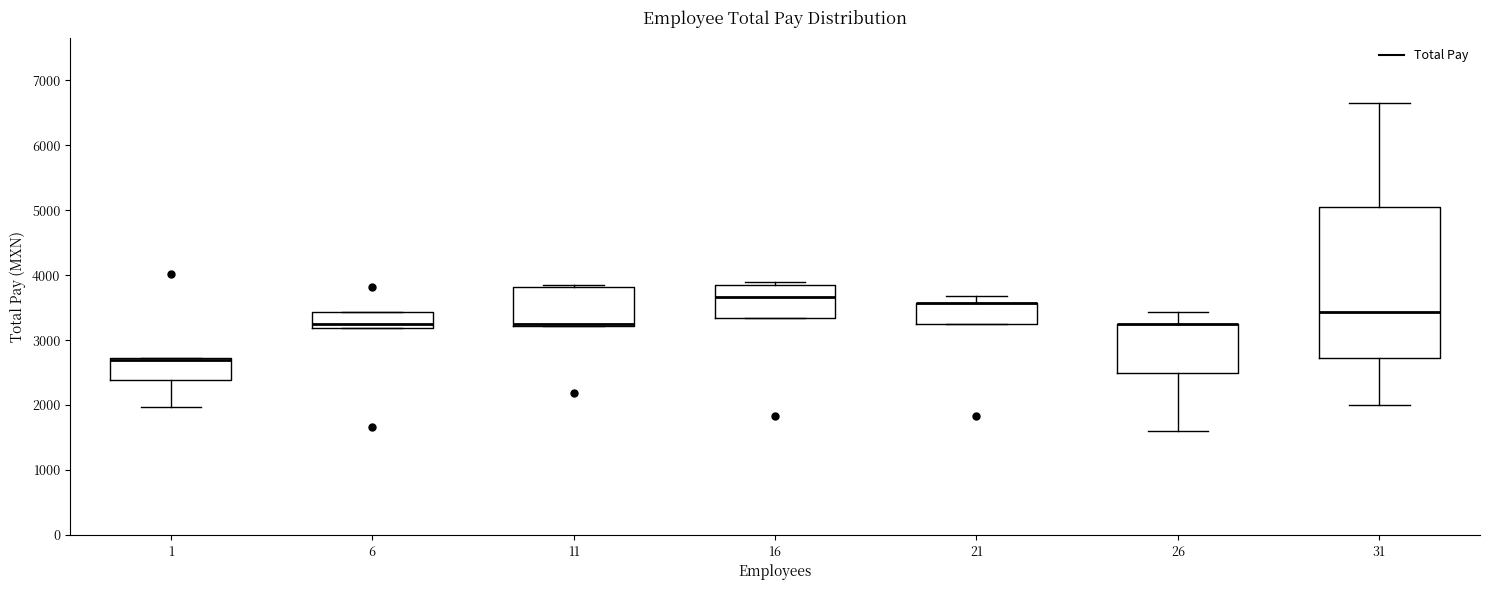

Reading left to right, read every box against the y-axis: the position of its median line, the range the box covers, and the ends of its whiskers. The values are not printed on the chart, so give them approximately, as read against the axis.

1: median 2700 (just below the box's upper edge), box 2400 to 2700, whiskers 2000 to 2700
6: median 3200 (just above the box's lower edge), box 3200 to 3400, whiskers 3200 to 3400
11: median 3200 (just above the box's lower edge), box 3200 to 3800, whiskers 3200 to 3900
16: median 3700, box 3300 to 3900, whiskers 3300 to 3900 (just above the box's upper edge)
21: median 3600 (drawn on the box's upper edge), box 3200 to 3600, whiskers 3200 to 3700
26: median 3200 (drawn on the box's upper edge), box 2500 to 3300, whiskers 1600 to 3400
31: median 3400, box 2700 to 5000, whiskers 2000 to 6700